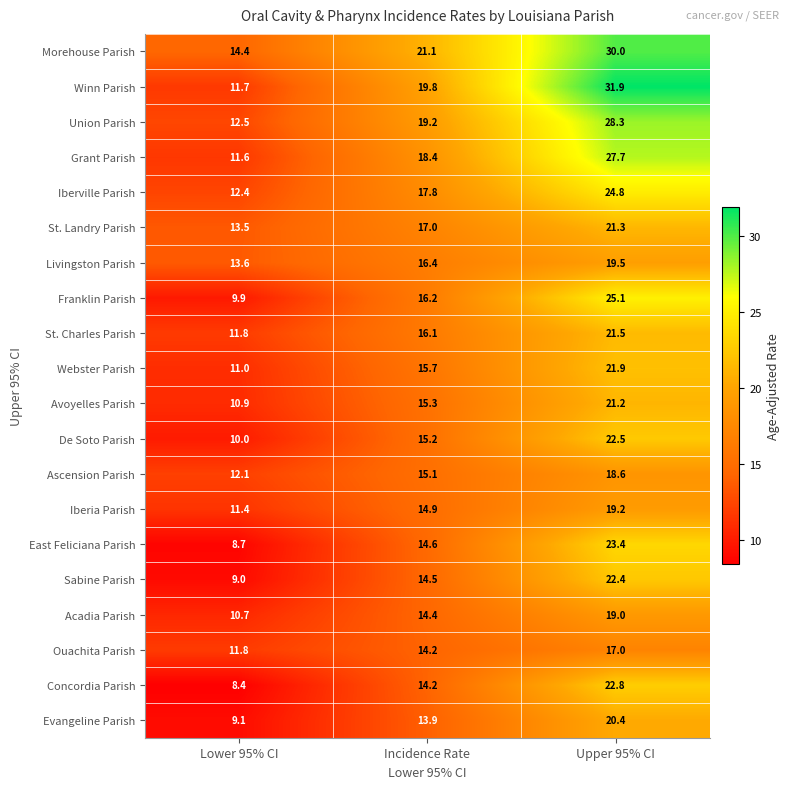

What is the spread (max minus min) of values at Upper 95% CI?

14.9